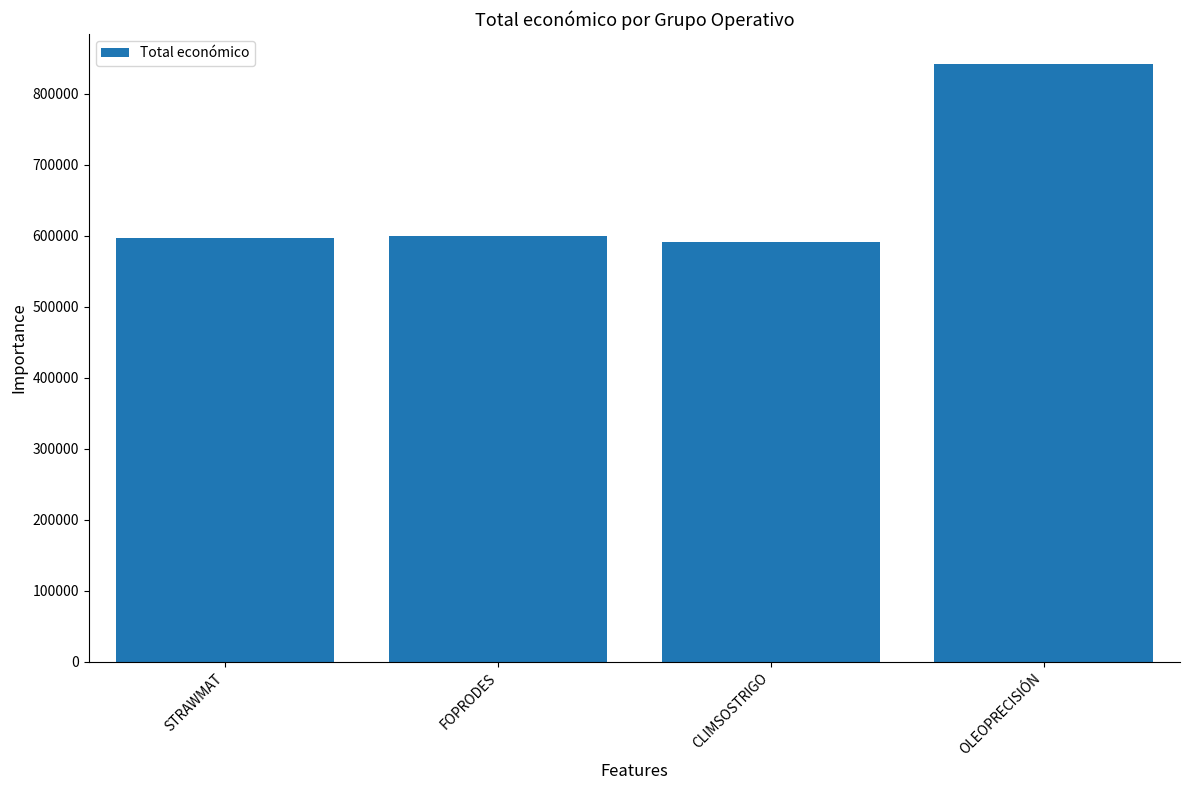

What is the label of the 1st bar from the left?

STRAWMAT